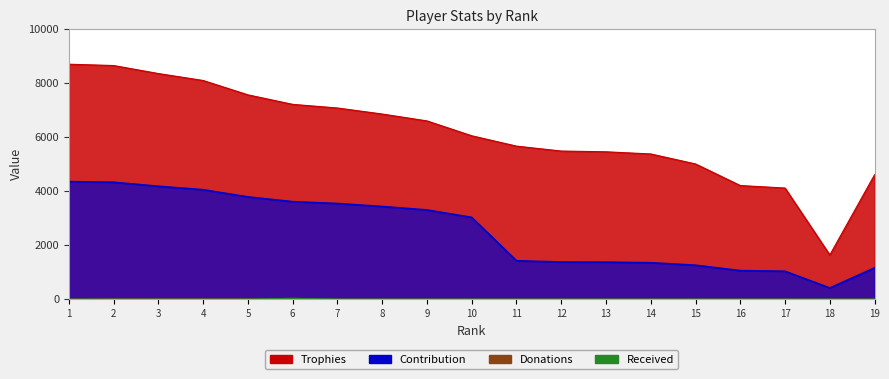

Reading left to right, transcribe all the data shown in this chart.

Trophies: 1=8695	2=8646	3=8349	4=8092	5=7560	6=7208	7=7073	8=6850	9=6595	10=6044	11=5661	12=5479	13=5451	14=5371	15=5001	16=4201	17=4109	18=1630	19=4600
Contribution: 1=4347	2=4323	3=4174	4=4046	5=3780	6=3604	7=3536	8=3425	9=3297	10=3022	11=1415	12=1369	13=1362	14=1342	15=1250	16=1050	17=1027	18=407	19=1150